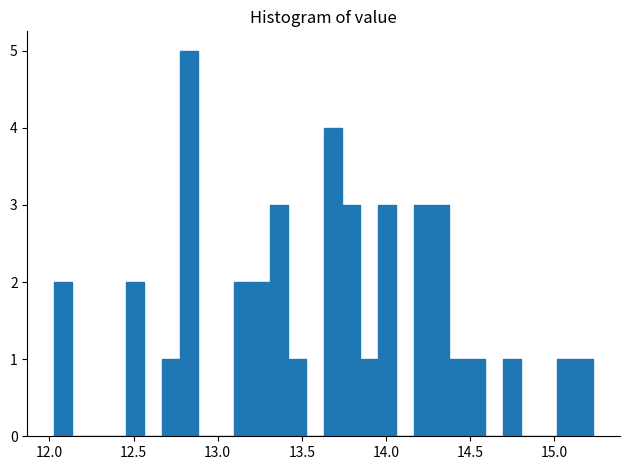

Read against the x-axis, roughly where is the centre of the tallest bar?

12.85